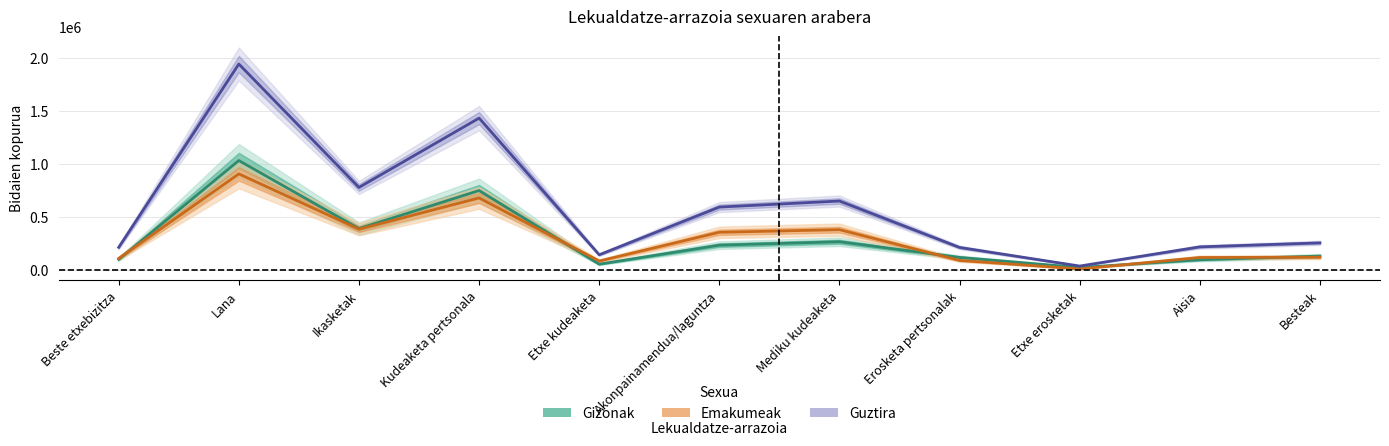

What is the sum of the Emakumeak values at Etxe erosketak and Beste etxebizitza?

126480